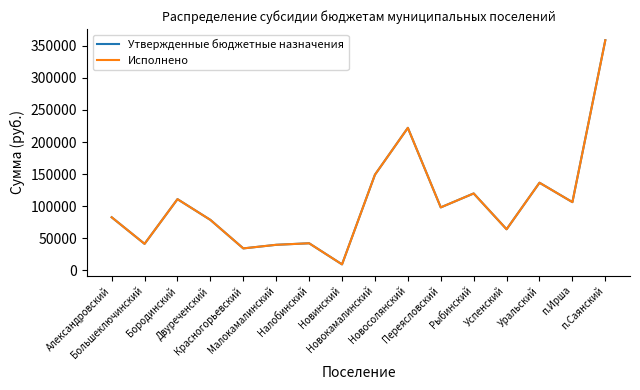

What is the sum of the Утвержденные бюджетные назначения values at Новокамалинский and Большеключинский?

190500